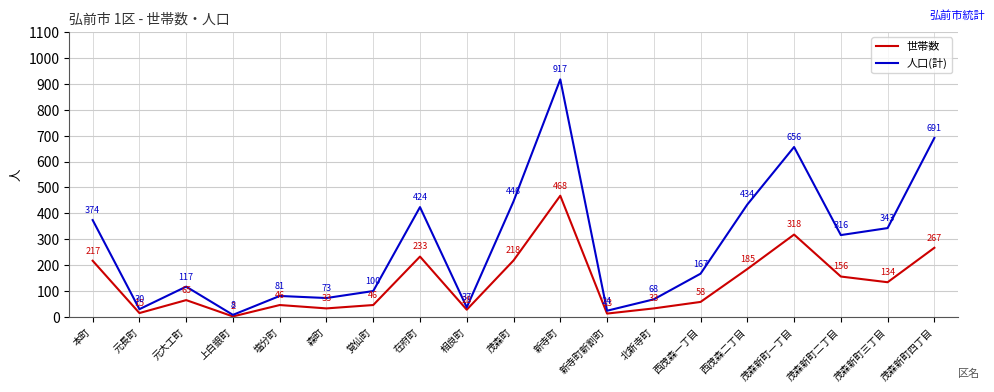

Which series has the largest range (max minus min)?

人口(計)